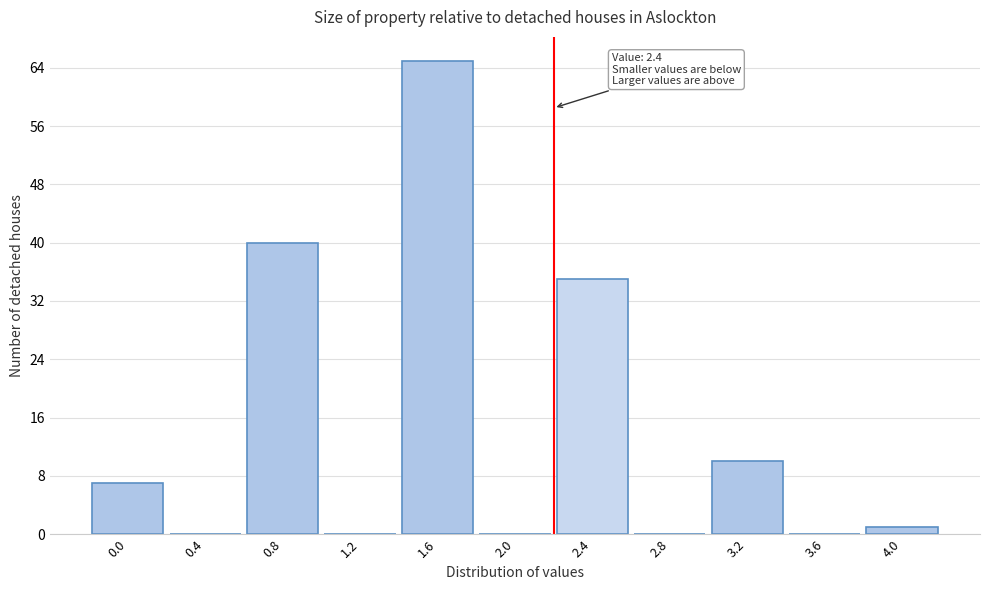

Reading right to left, transcribe all the data shown in this chart.

4.0=1	3.6=0	3.2=10	2.8=0	2.4=35	2.0=0	1.6=65	1.2=0	0.8=40	0.4=0	0.0=7